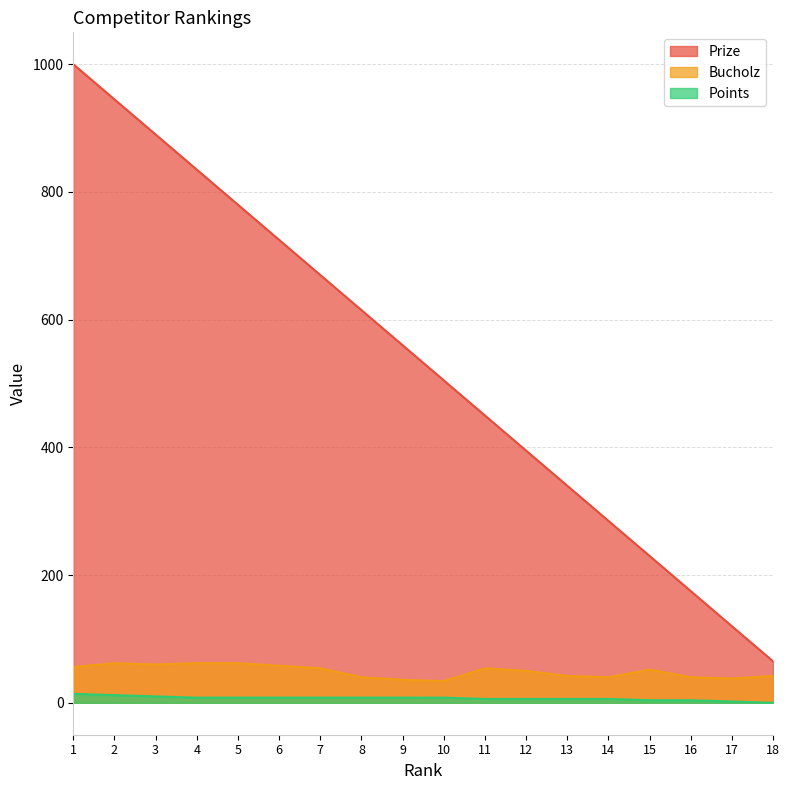

True or false: Bucholz and Prize cross at least once.

False